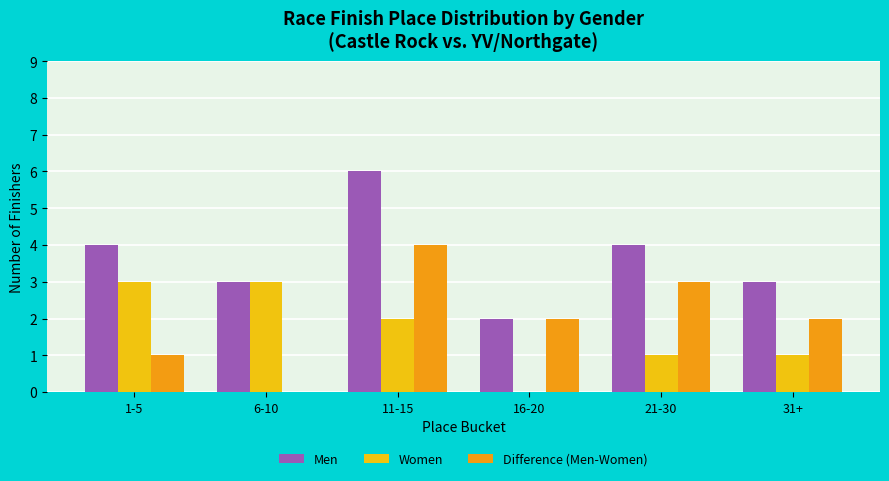

At which category is the sum across all series the highest?

11-15